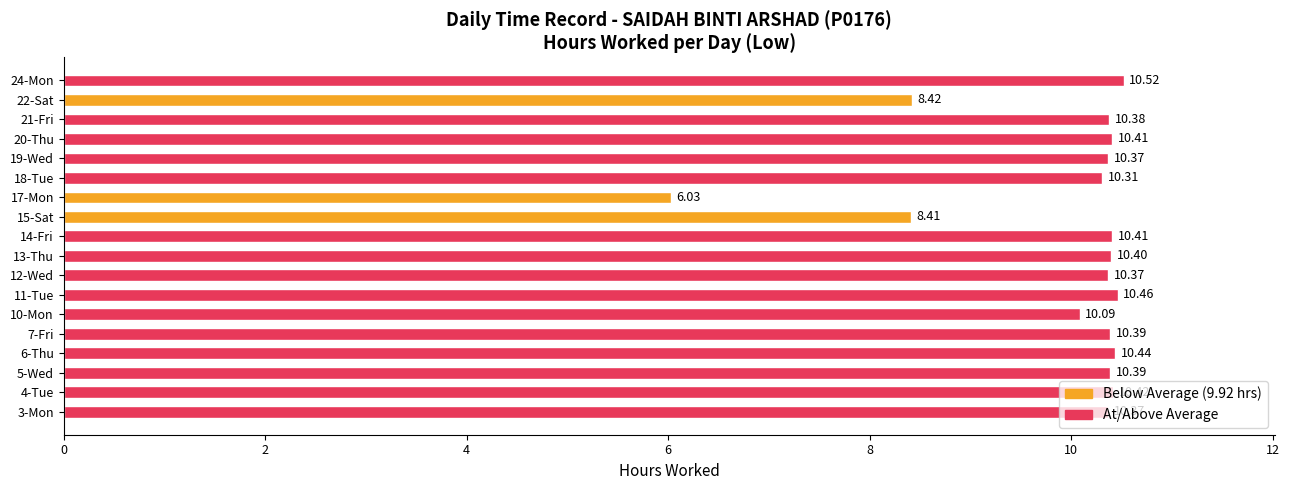

What is the sum of the values at 11-Tue and 7-Fri?

20.9